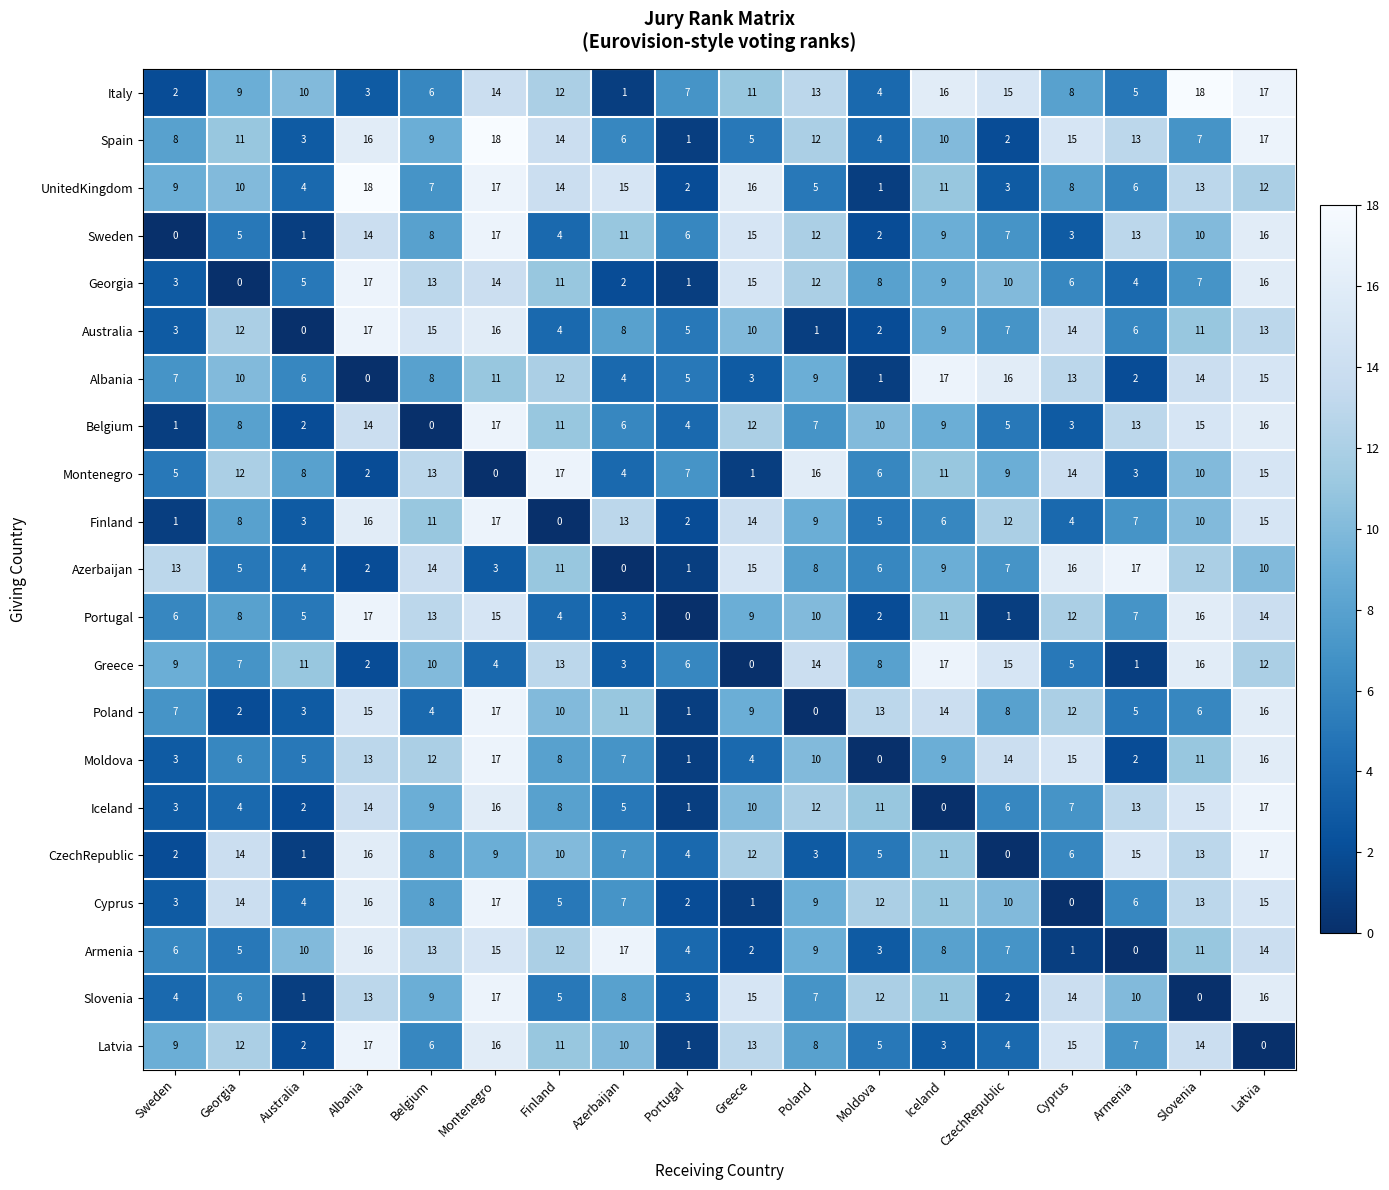

What is the sum of all Montenegro values?

153